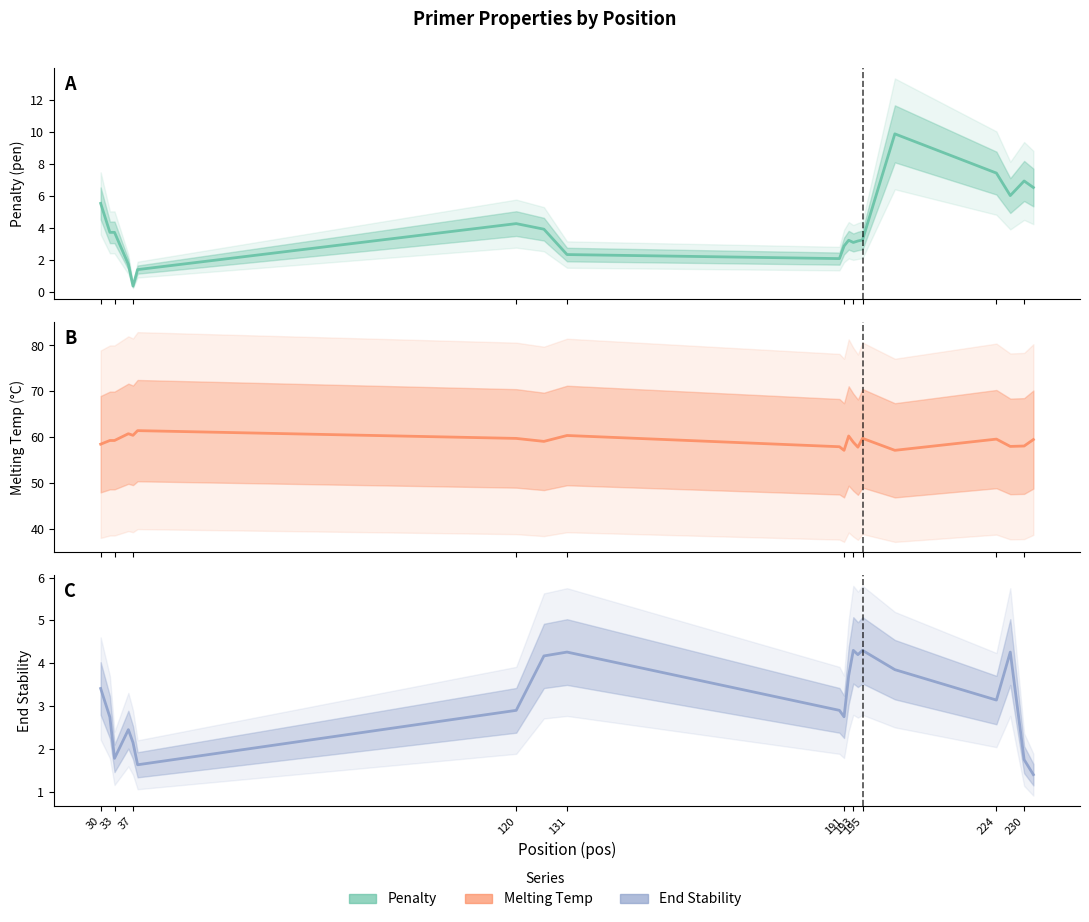

The PRIMER_RIGHT_0_END_STABILITY series shows 5.1 at 224. True or false?

False